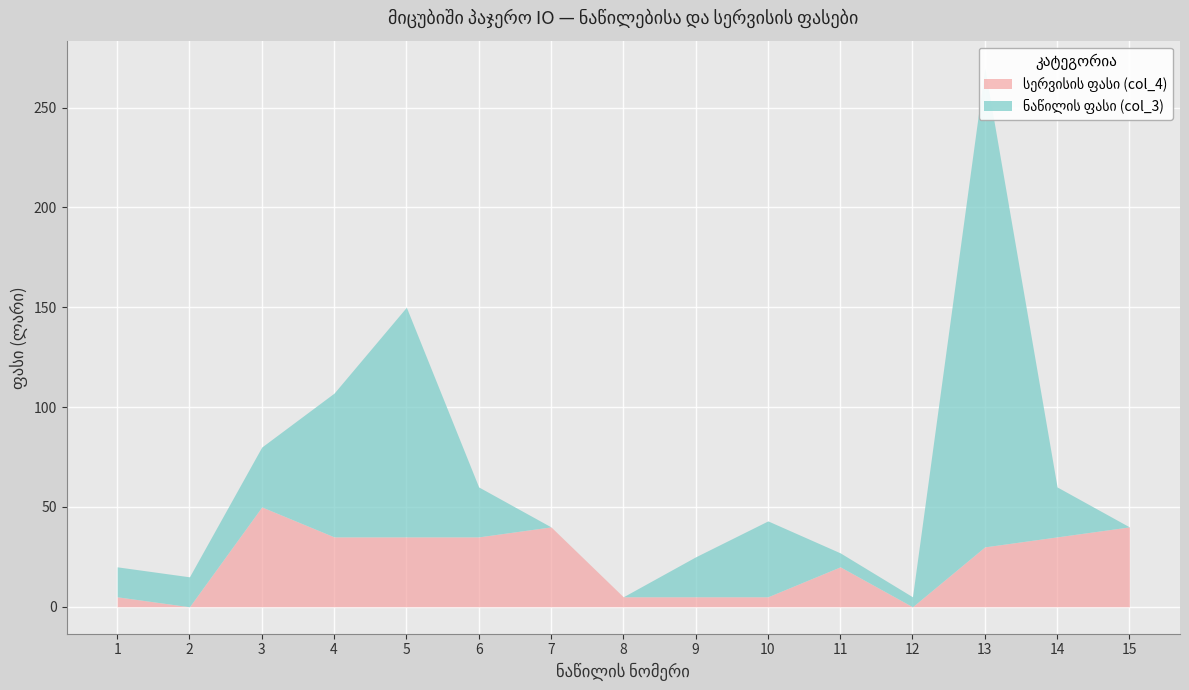

At which label does სერვისის ფასი (col_4) first exceed 30?

3